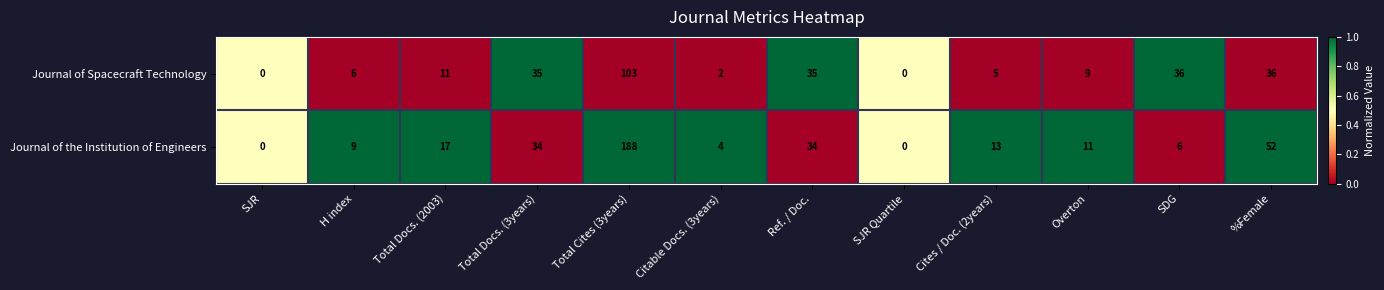

What is the total value across all series at Citable Docs. (3years)?

6